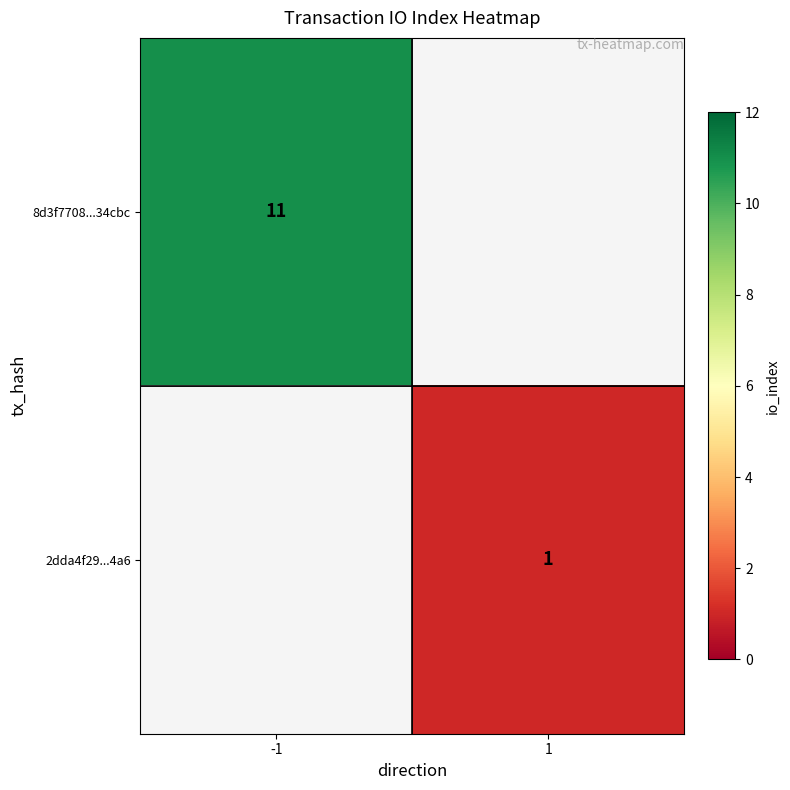

True or false: 2dda4f29...4a6 has a value of 0 at 1.

False